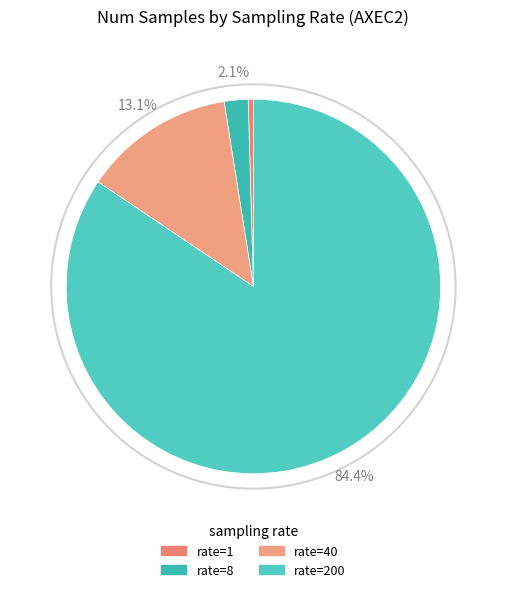

Count the number of slices in the pie.

4